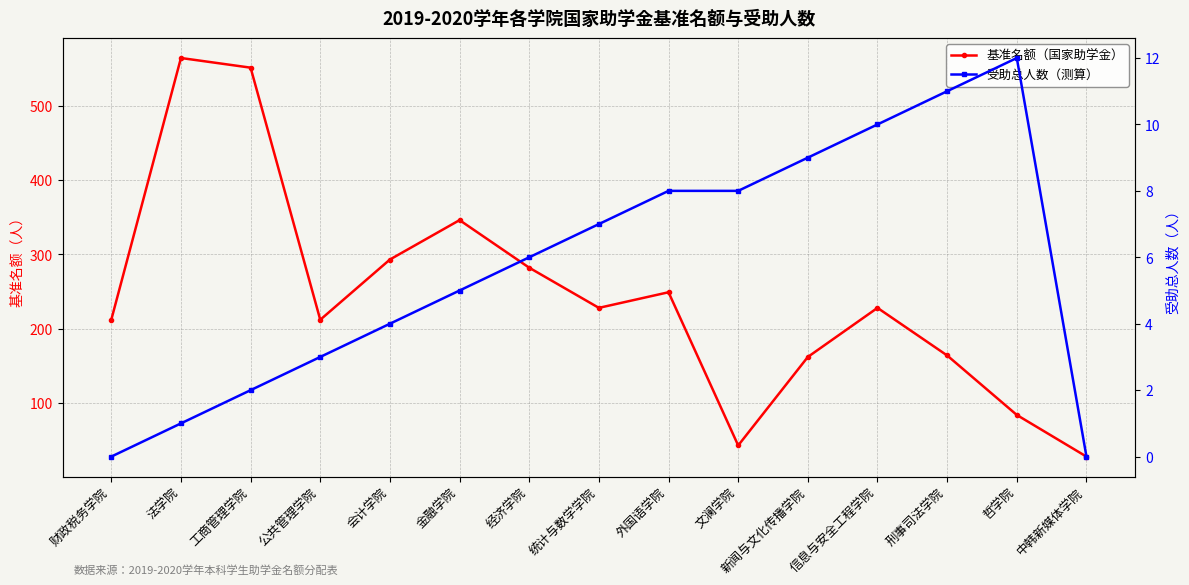

Reading left to right, what are all the values shown in this chart?

基准名额（国家助学金）: 212	564	551	212	293	346	282	228	249	43	162	228	164	84	28
受助总人数（测算）: 0	1	2	3	4	5	6	7	8	8	9	10	11	12	0